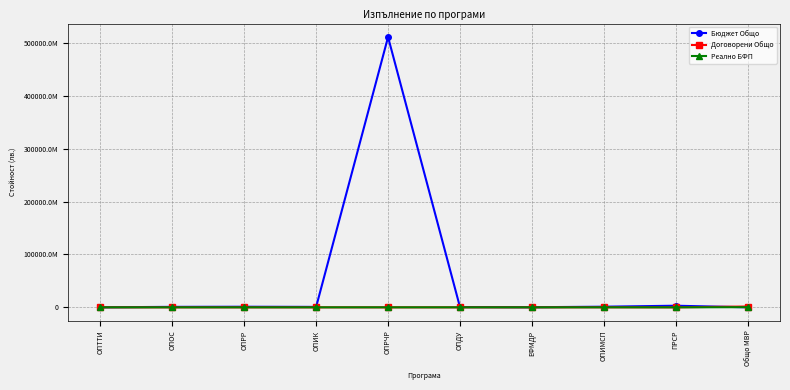

What are all the series names shown in the legend?

Бюджет Общо, Договорени Общо, Реално БФП